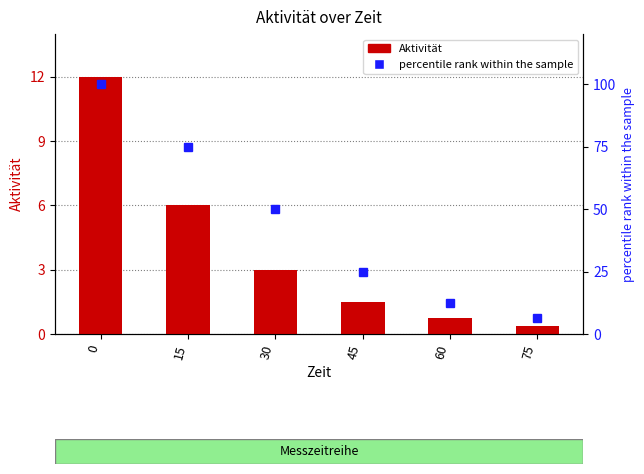

What is the sum of the percentile rank within the sample values at 60 and 15?

87.5